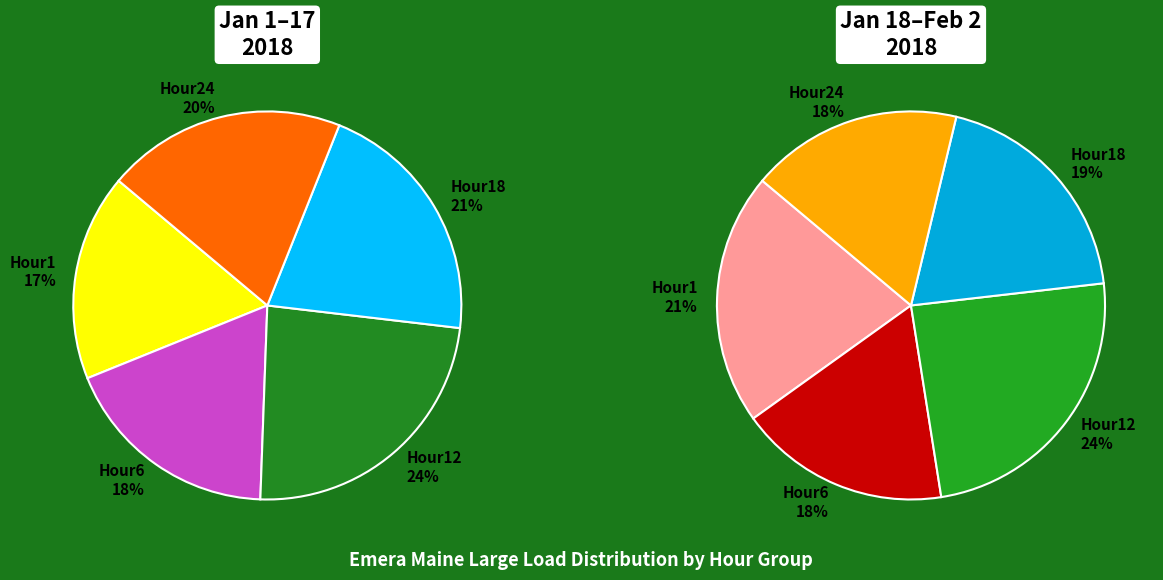

Is 23 the majority of the pie?

No